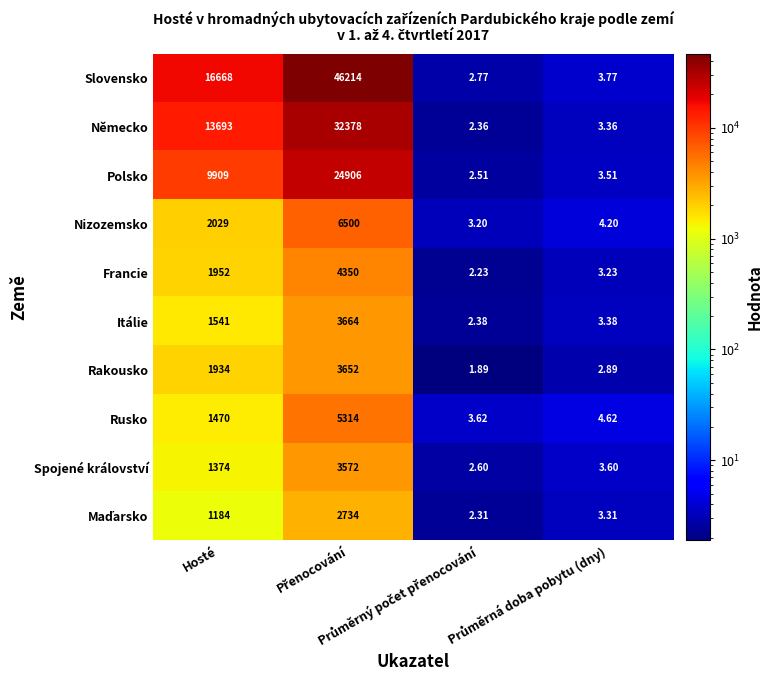

Which series has the widest spread of values?

Slovensko